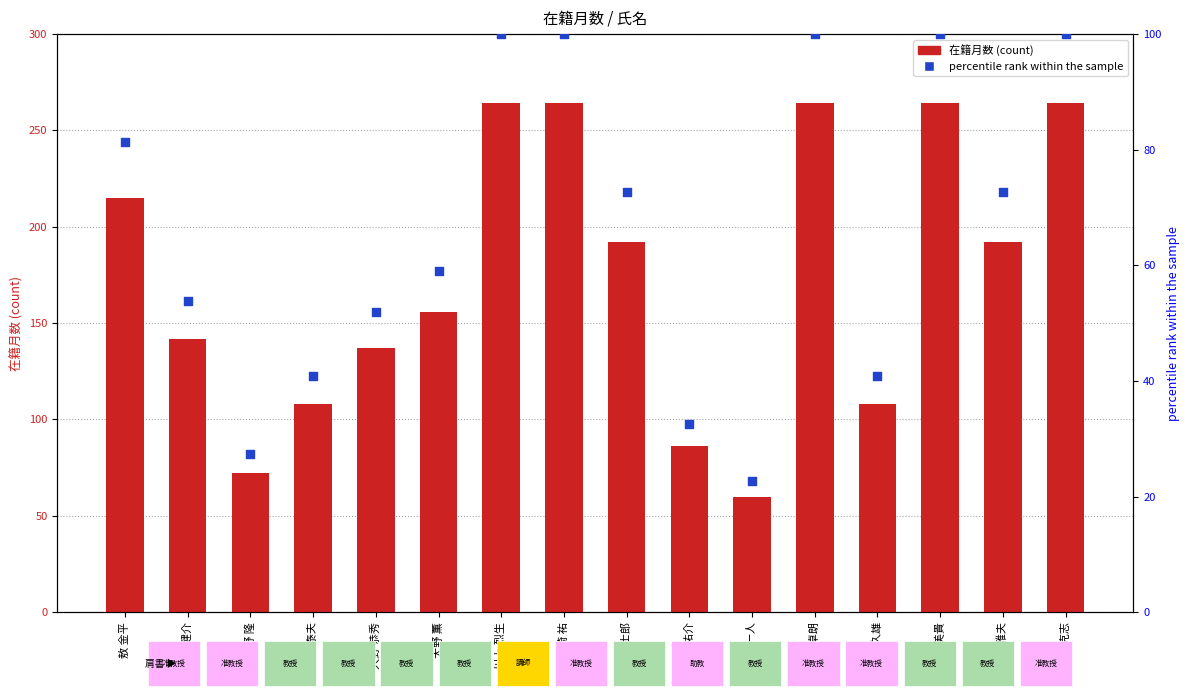

At how many categories does at least one series exceed 215?

5